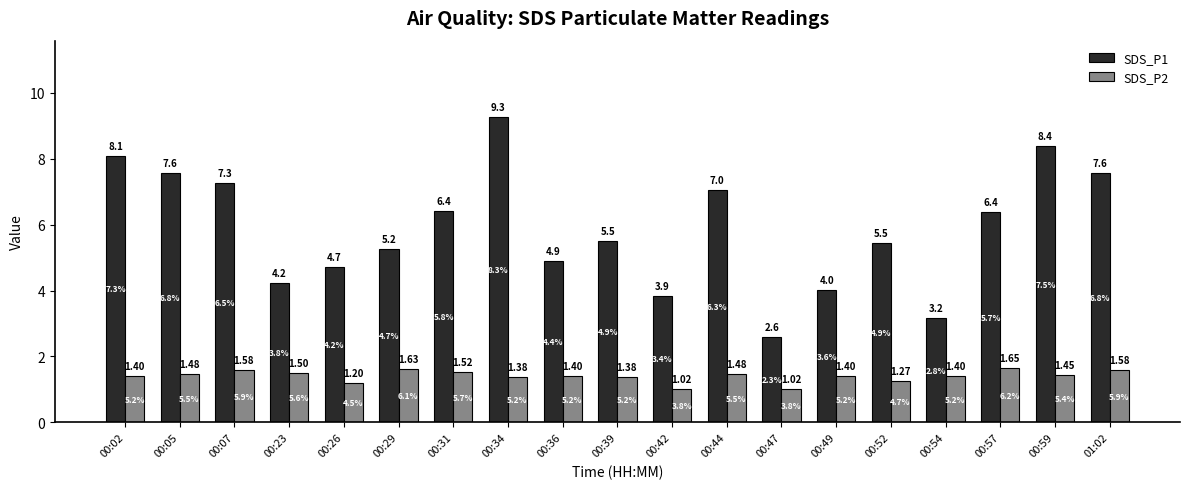

What is the maximum value shown in the chart?

9.3